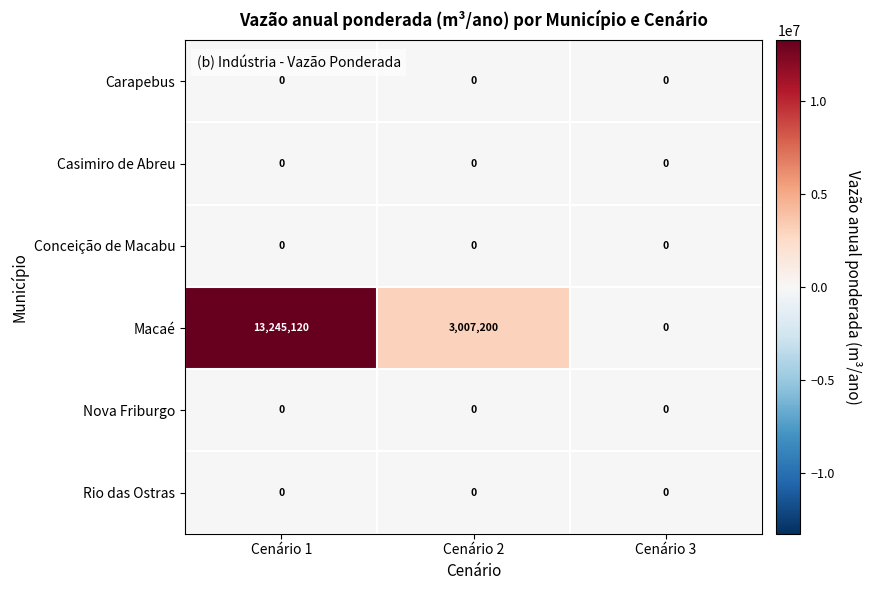

Reading left to right, what are all the values shown in this chart?

Carapebus: Cenário 1=0	Cenário 2=0	Cenário 3=0
Casimiro de Abreu: Cenário 1=0	Cenário 2=0	Cenário 3=0
Conceição de Macabu: Cenário 1=0	Cenário 2=0	Cenário 3=0
Macaé: Cenário 1=13245120	Cenário 2=3007200	Cenário 3=0
Nova Friburgo: Cenário 1=0	Cenário 2=0	Cenário 3=0
Rio das Ostras: Cenário 1=0	Cenário 2=0	Cenário 3=0